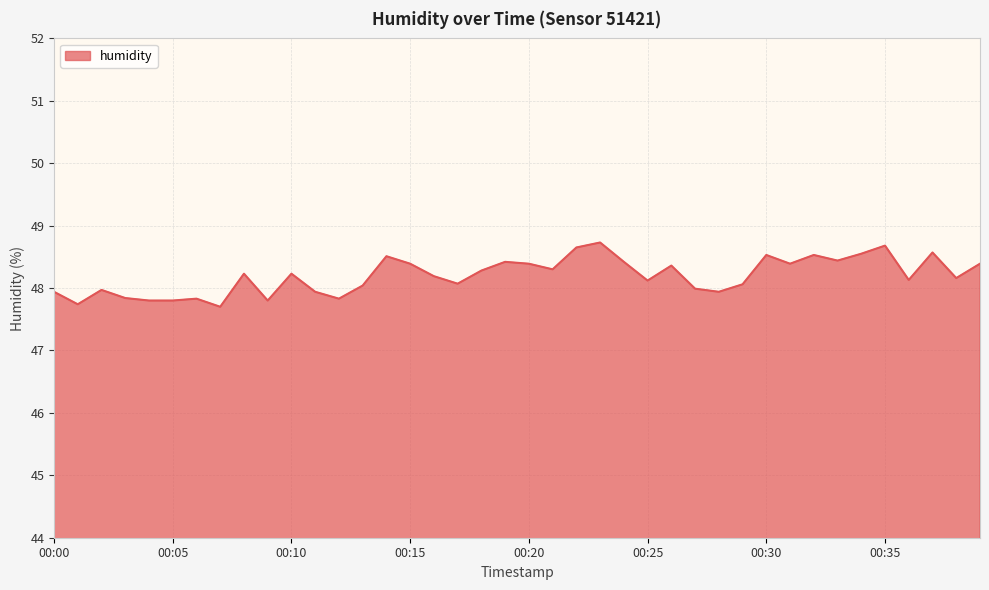

What is the maximum value shown in the chart?

48.7